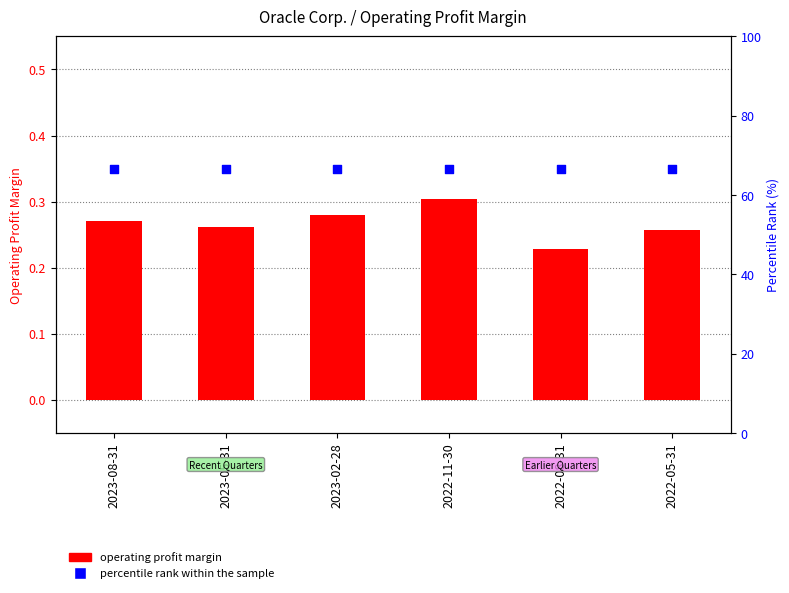

Which series has the largest total across all categories?

percentile rank within the sample